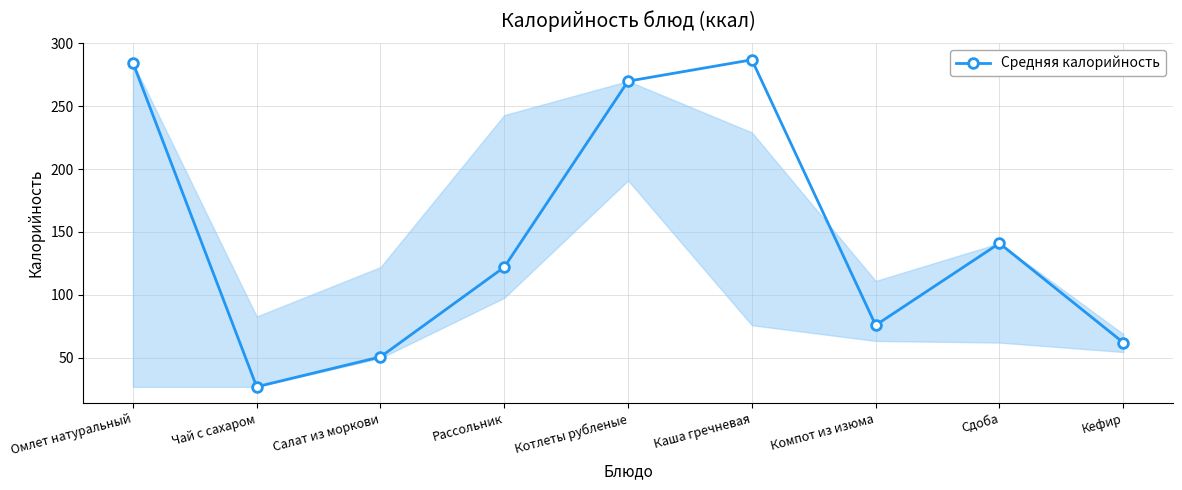

What is the label of the 5th point from the right?

Котлеты рубленые